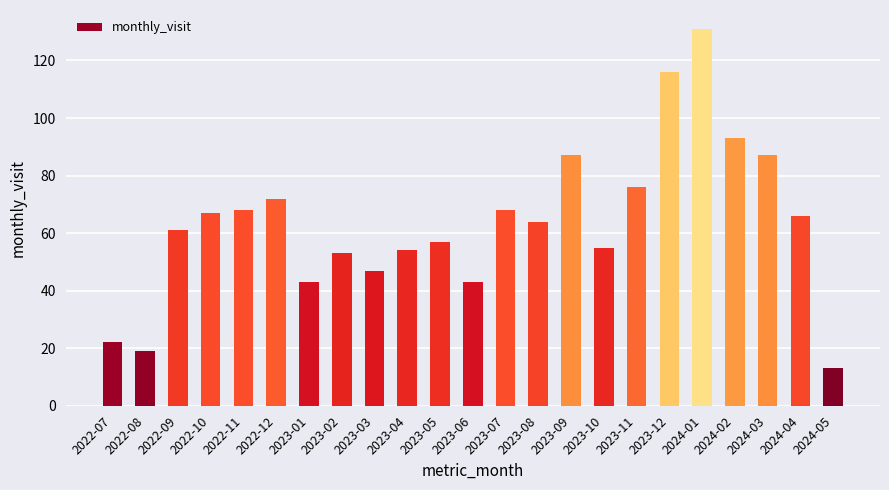

What is the label of the 18th bar from the left?

2023-12